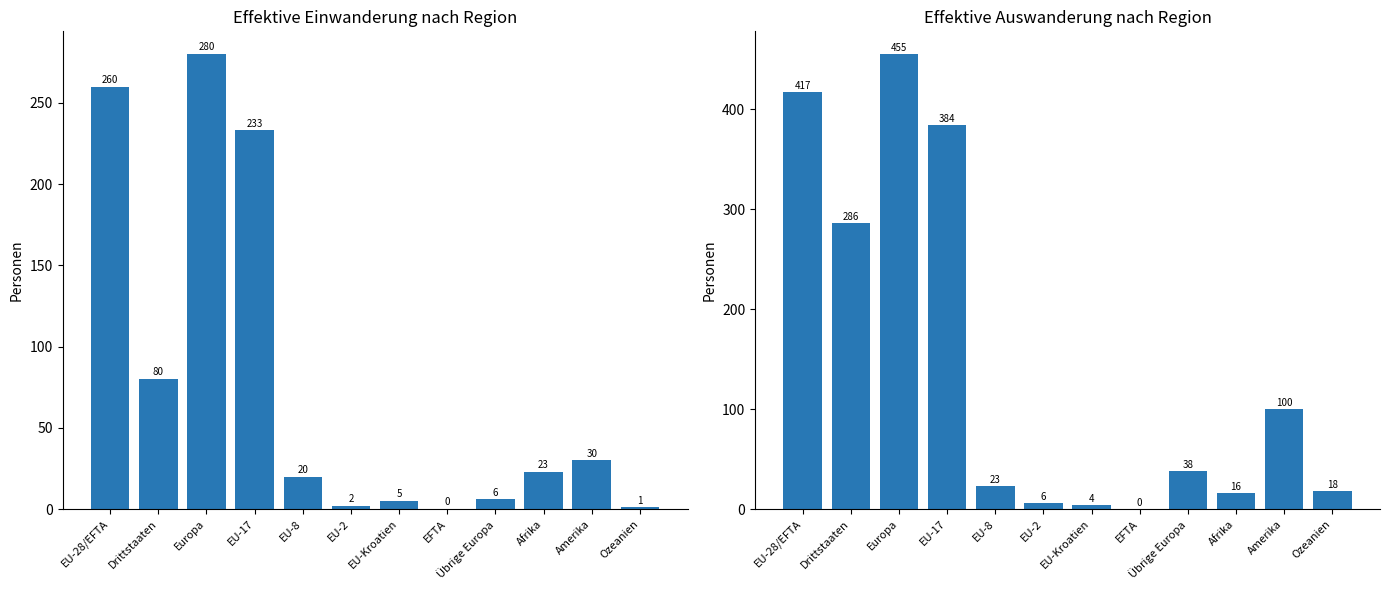

Which series has the largest range (max minus min)?

Effektive Auswanderung